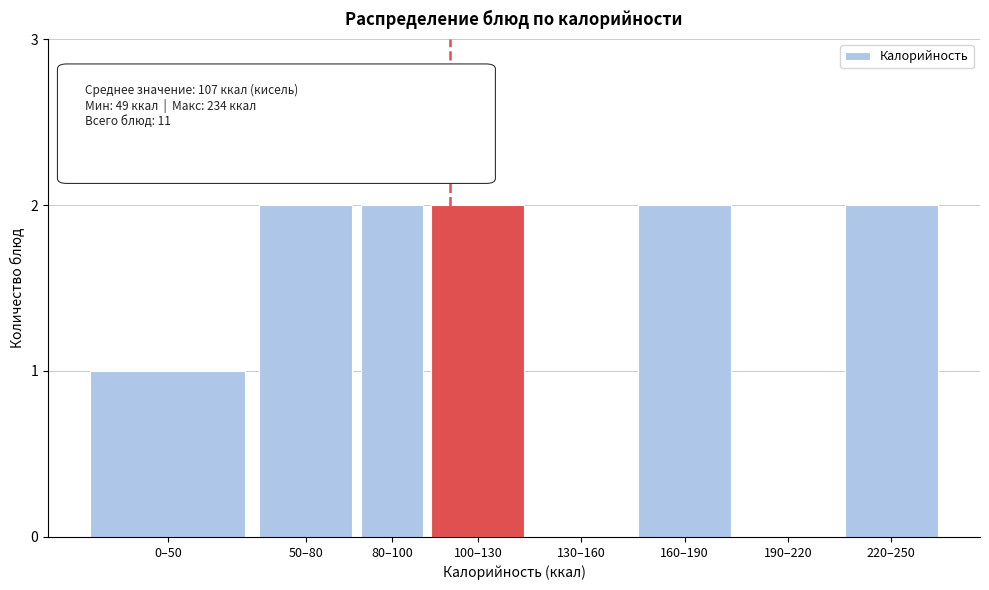

Reading left to right, what are all the values shown in this chart?

0–50=1	50–80=2	80–100=2	100–130=2	130–160=0	160–190=2	190–220=0	220–250=2